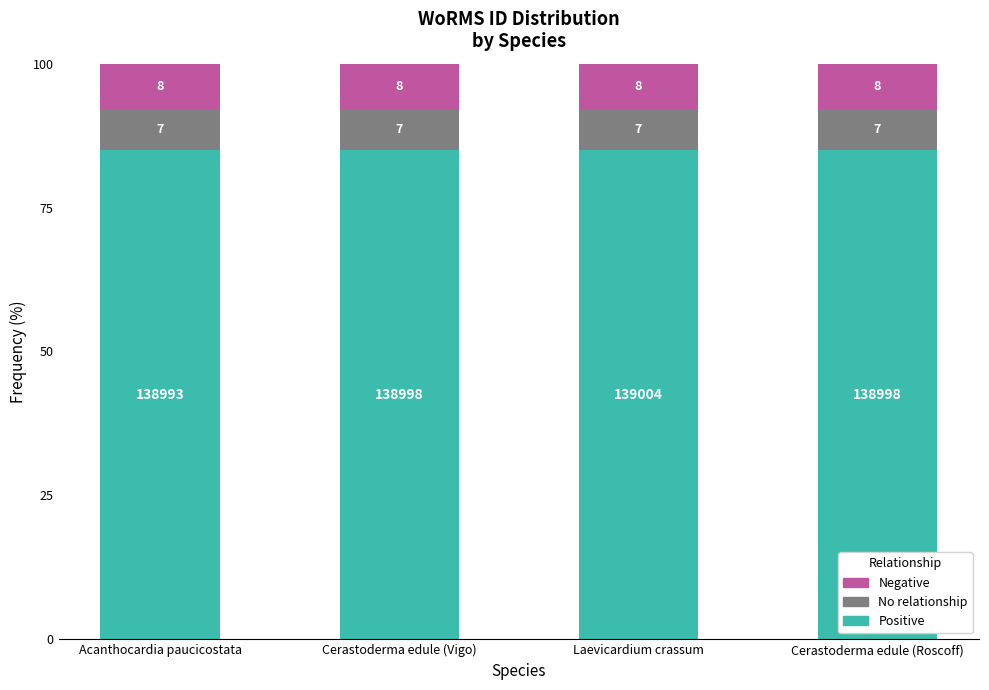

Are the bars horizontal?

No